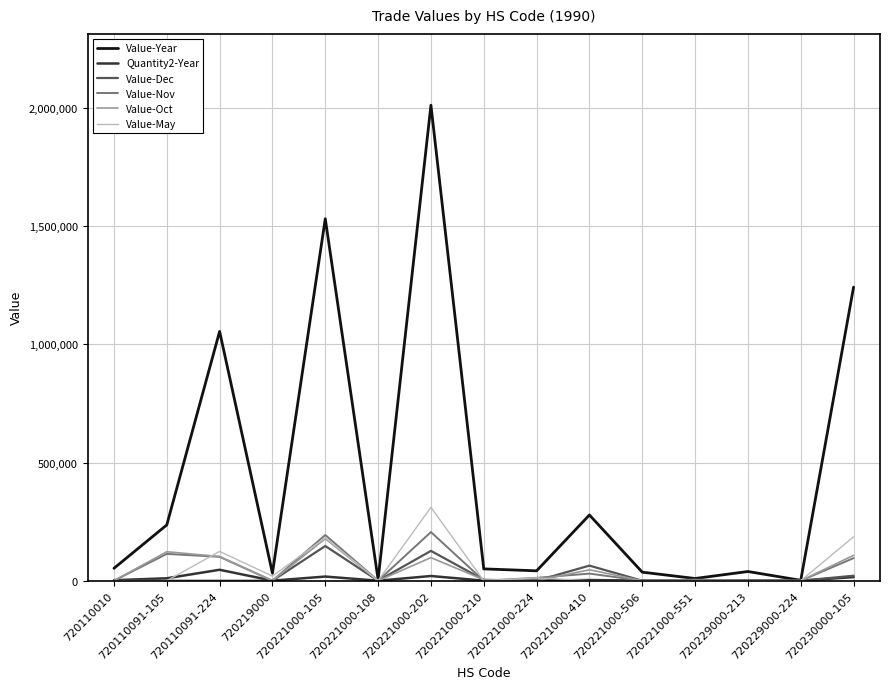

Count the number of data series in this chart.

6